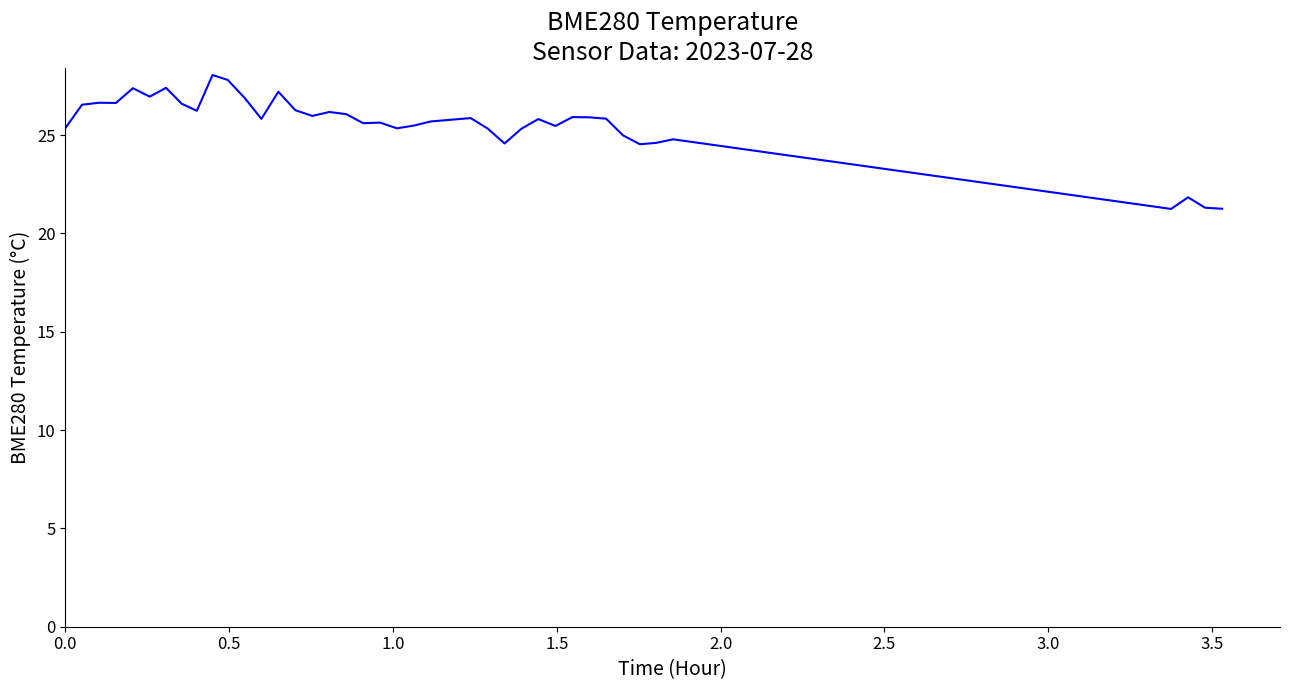

What is the greatest value displayed?

28.1